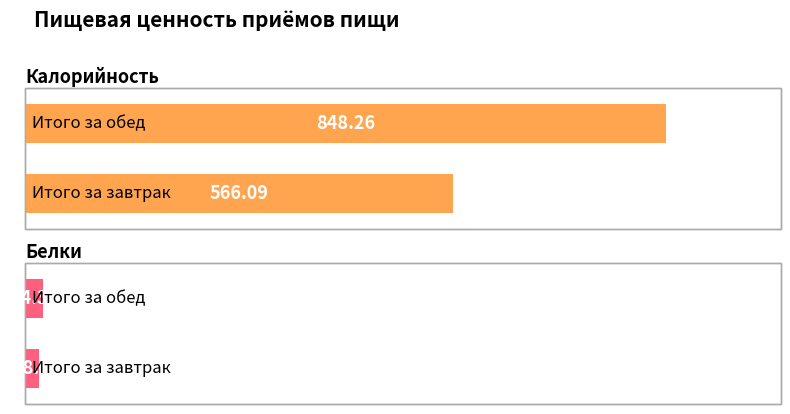

What is the label of the 2nd bar from the right?

Итого за завтрак